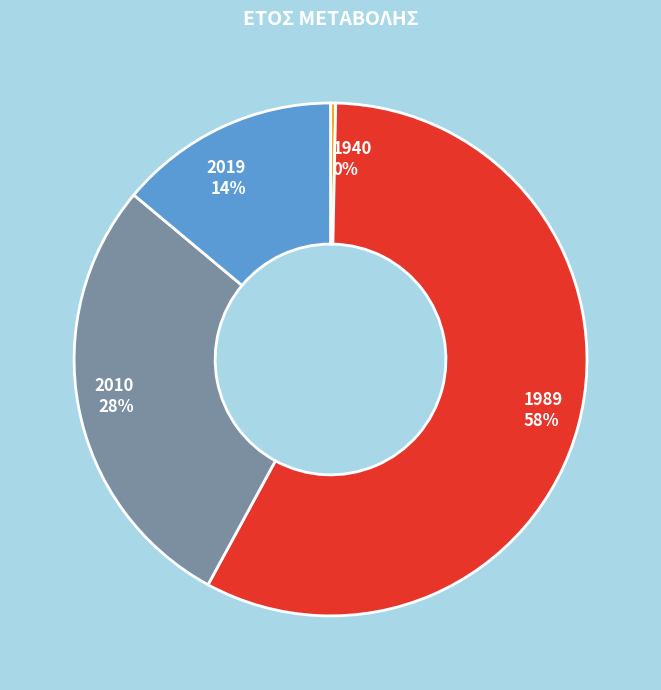

Is the sum of 2010 and 2019 greater than half?

No